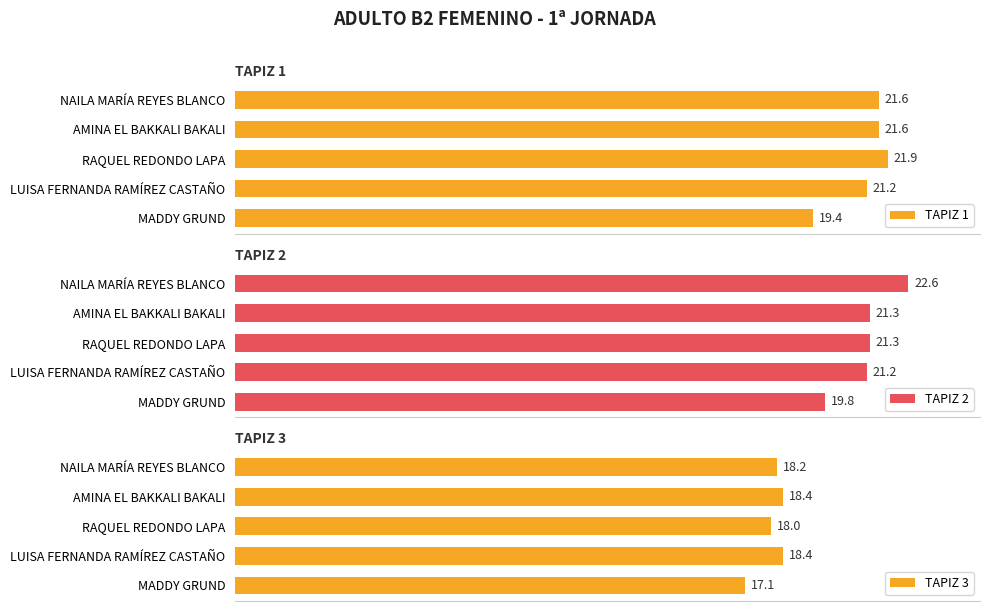

At which label is TAPIZ 2 closest to 21?

LUISA FERNANDA RAMÍREZ CASTAÑO